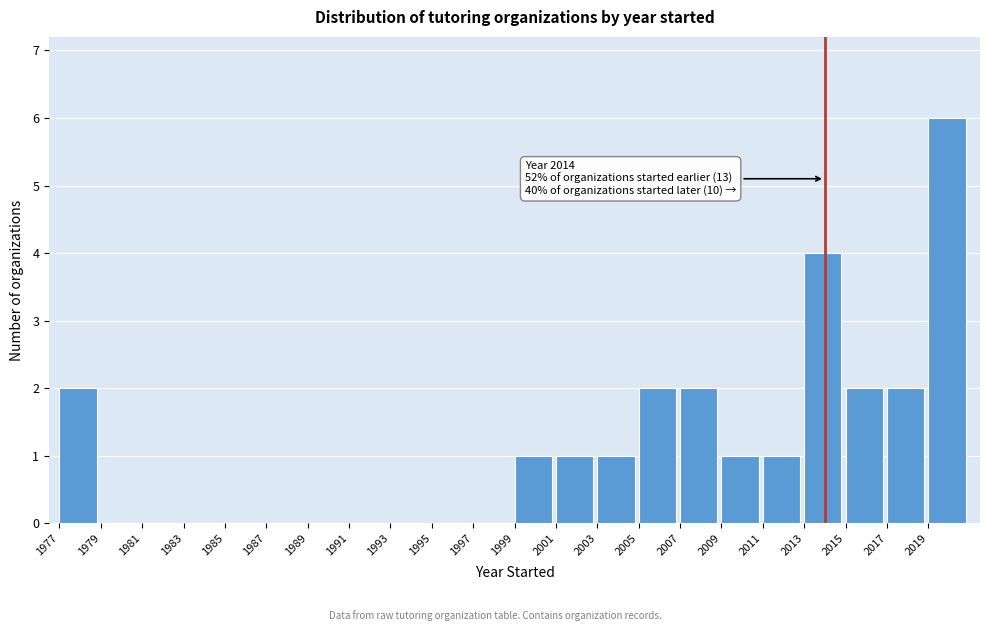

Over which range of the x-axis is the bar tallest?

2019 to 2021